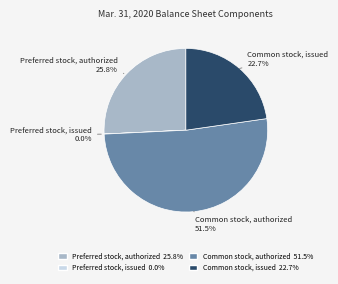

What is the ratio of the value at Common stock, authorized to the value at Preferred stock, authorized?

2.0